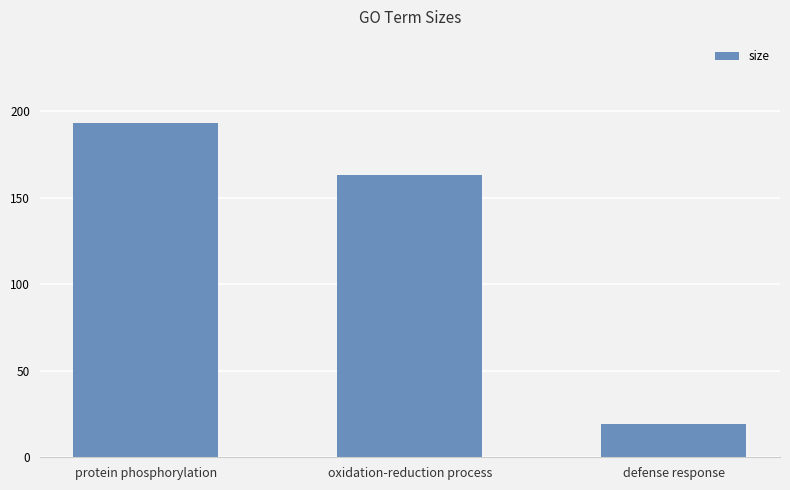

Which has a higher value, oxidation-reduction process or protein phosphorylation?

protein phosphorylation